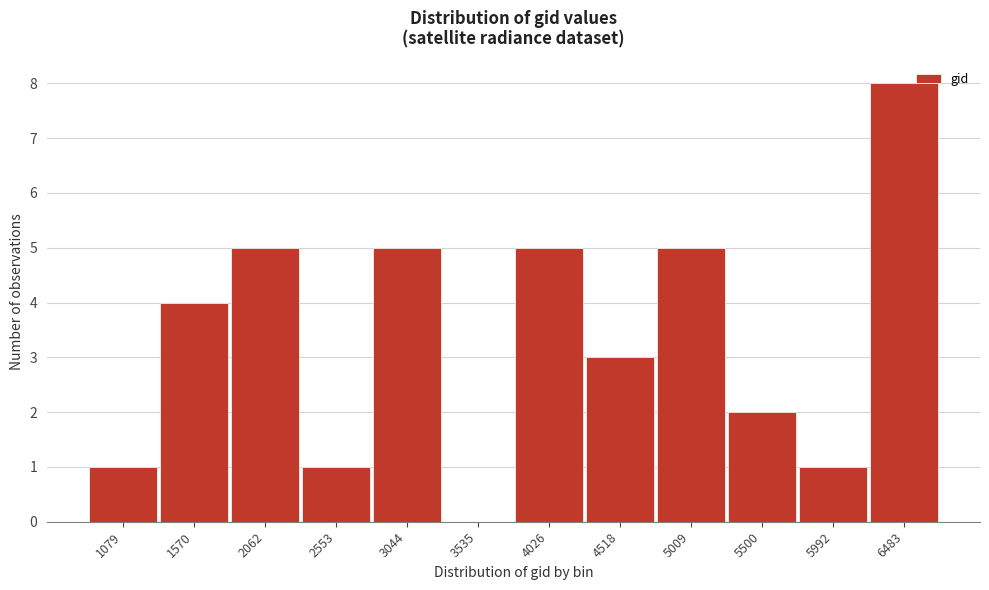

Reading left to right, list all the values displayed in this chart.

1079=1	1570=4	2062=5	2553=1	3044=5	3535=0	4026=5	4518=3	5009=5	5500=2	5992=1	6483=8